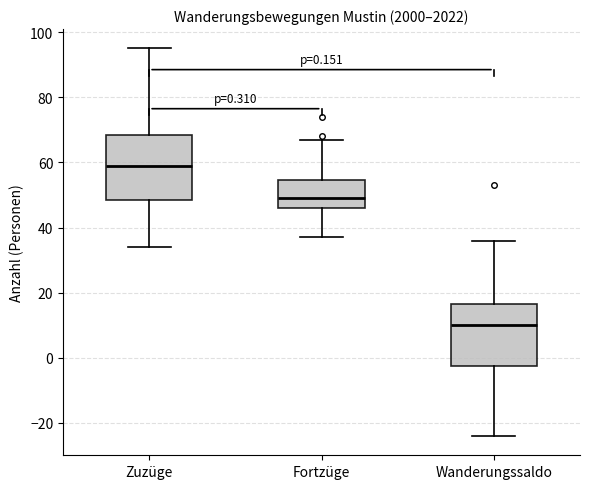

Which box's median line is the highest?

Zuzüge